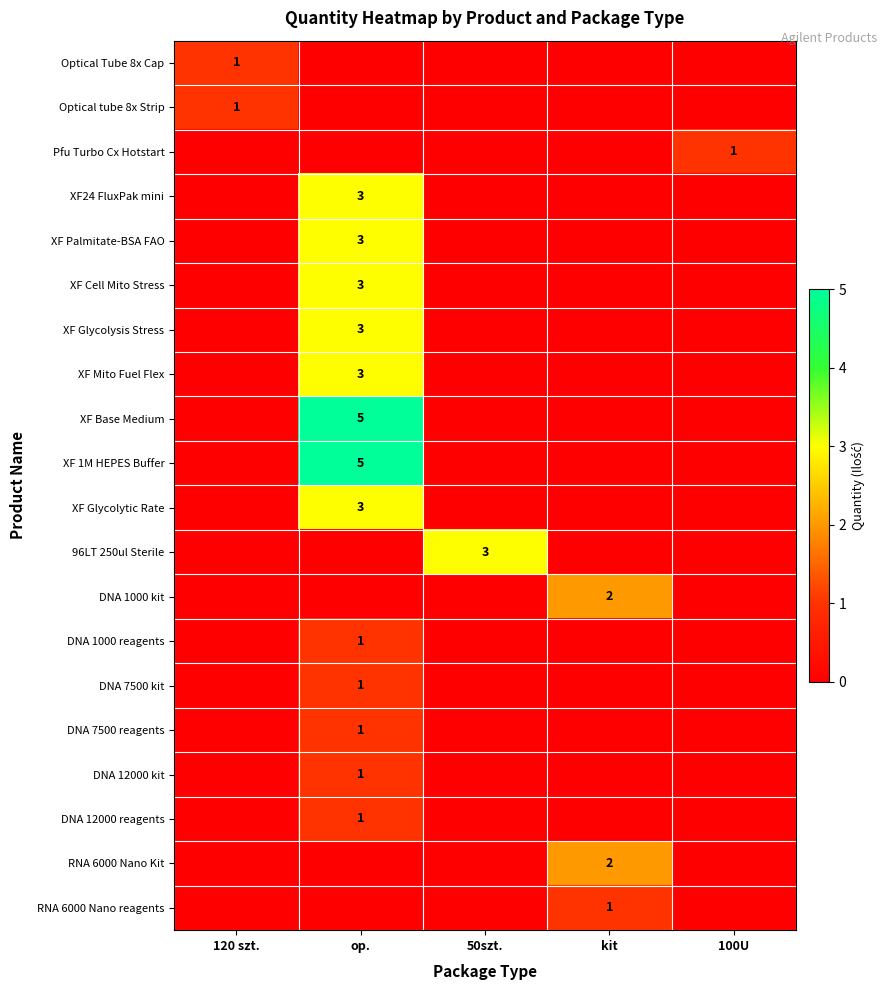

Is it true that XF24 FluxPak mini equals 3 at op.?

True